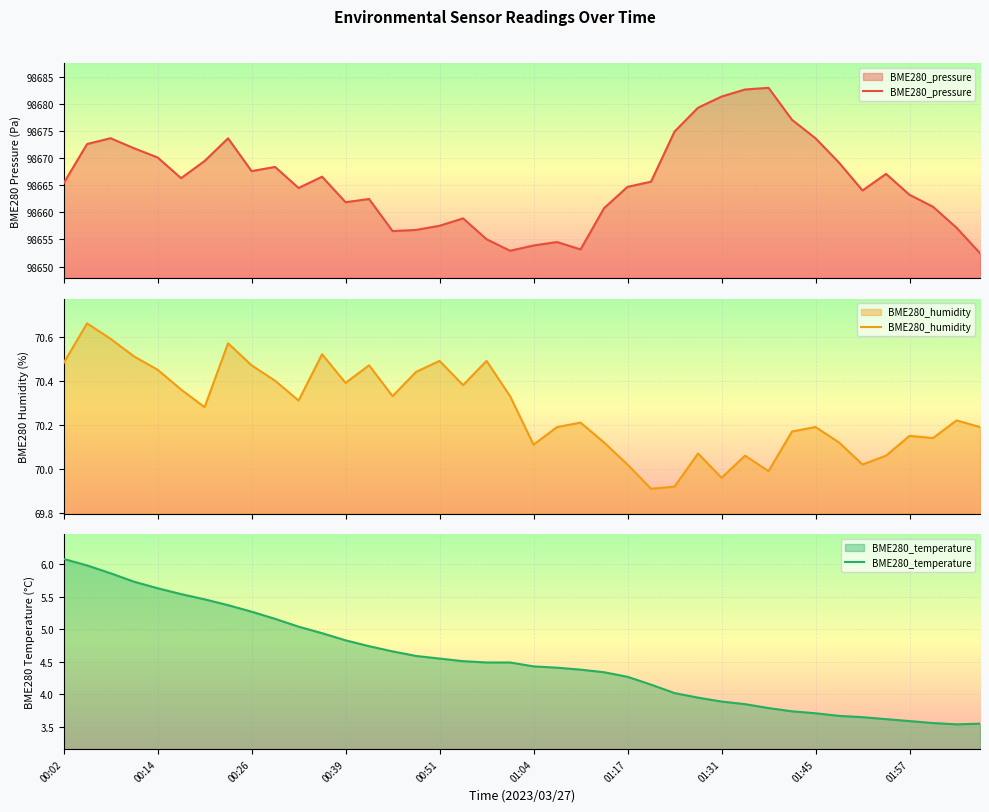

The BME280_humidity series shows 26.1 at 13. True or false?

False